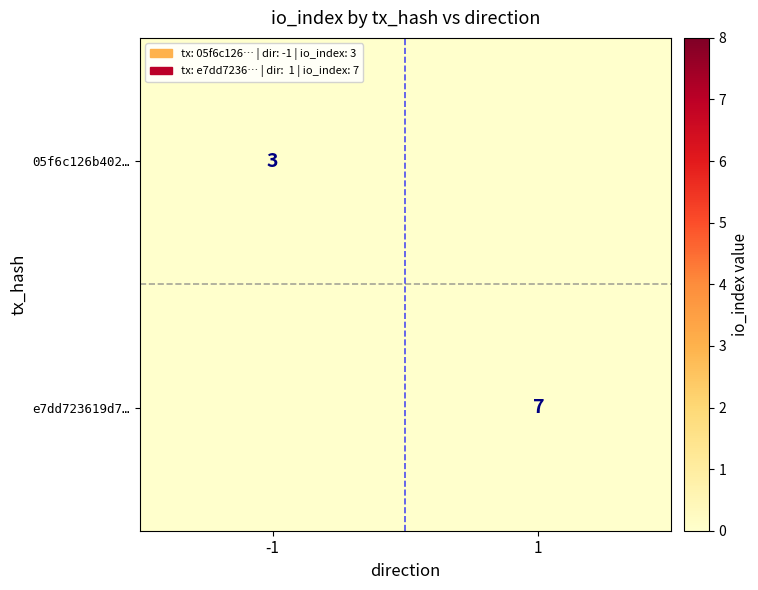

Is the value of 05f6c126b402… at -1 greater than the value of e7dd723619d7… at 1?

No